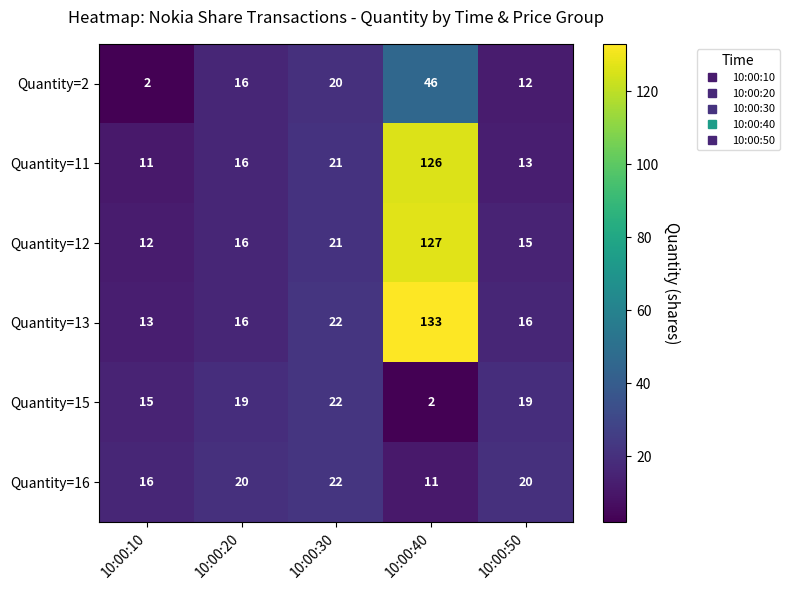

The Quantity=16 series shows 22 at 10:00:30. True or false?

True